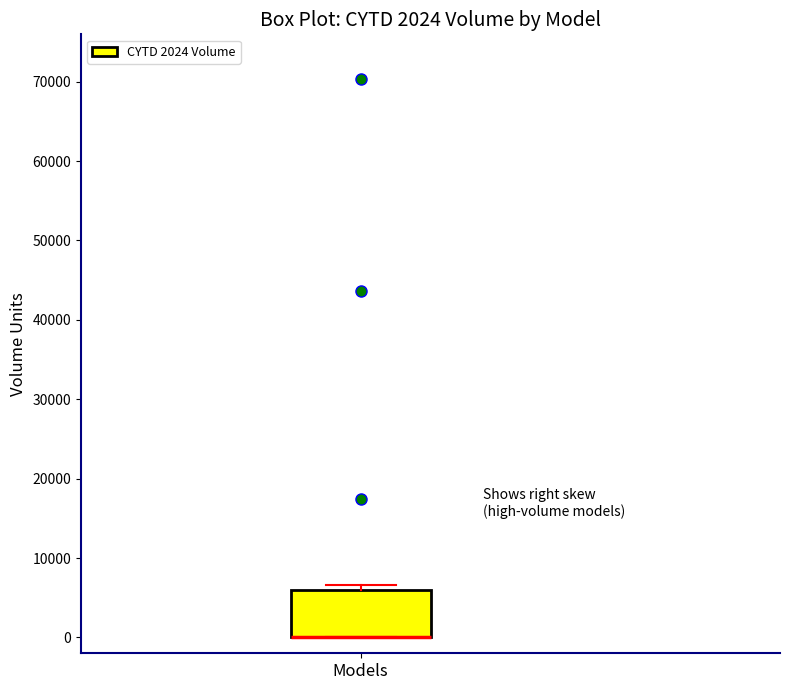

Read this box plot against the y-axis: the position of the median line, the range covered by the box, and the ends of both whiskers. The values are not printed on the chart, so give them approximately, as read against the axis.

median 0 (drawn on the box's lower edge), box 0 to 6000, whiskers 0 to 7000